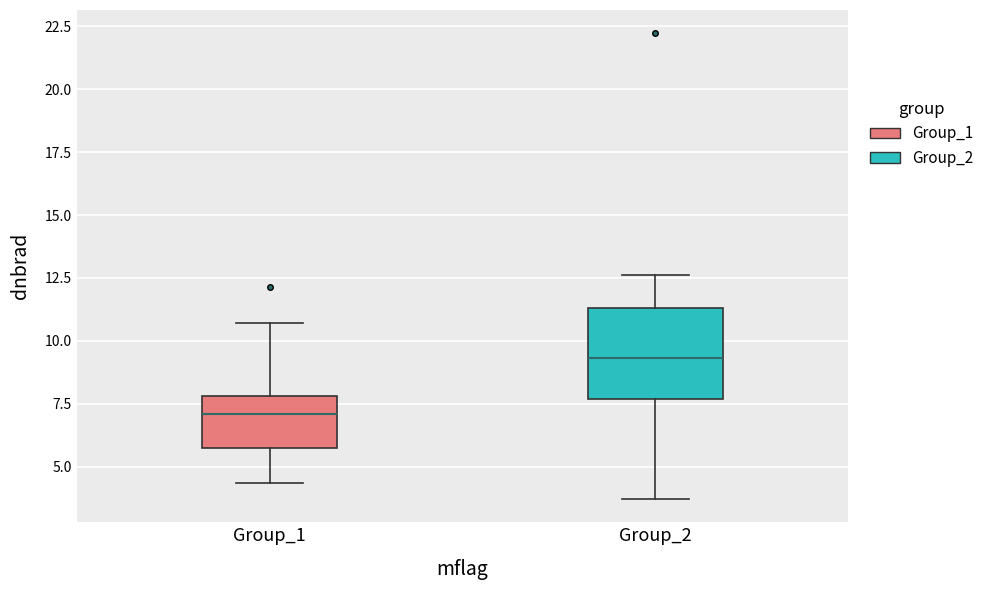

Reading left to right, transcribe this box plot: for each box, give where its median line is, the range the box spans, and where its two whiskers end, as read against the y-axis. The values are not printed on the chart, so give them approximately, as read against the axis.

Group_1: median 7.0, box 5.5 to 8.0, whiskers 4.5 to 10.5
Group_2: median 9.5, box 7.5 to 11.5, whiskers 3.5 to 12.5